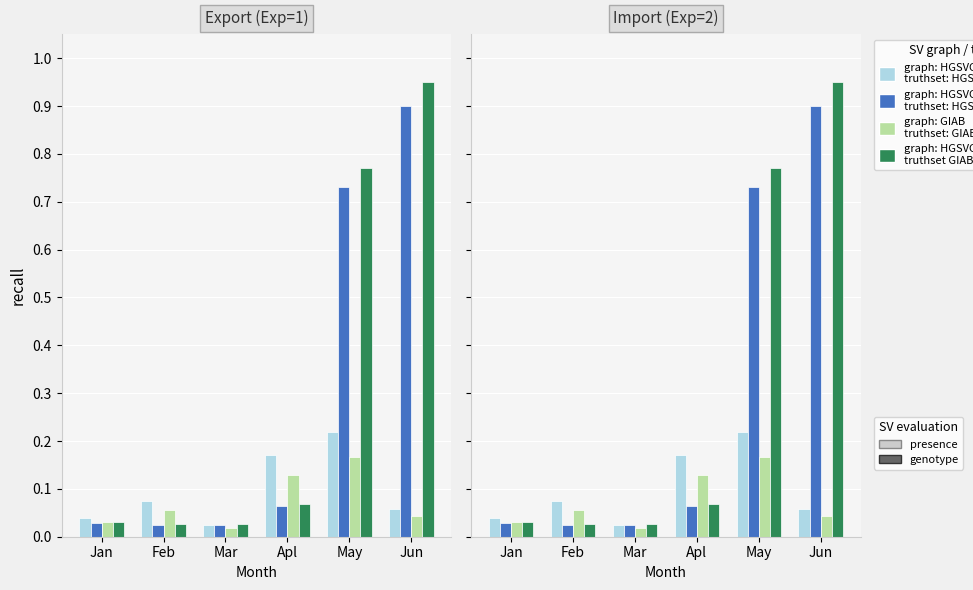

What is the sum of the graph: HGSVC truthset: HGSVC (pres) values at Jan and May?

0.3